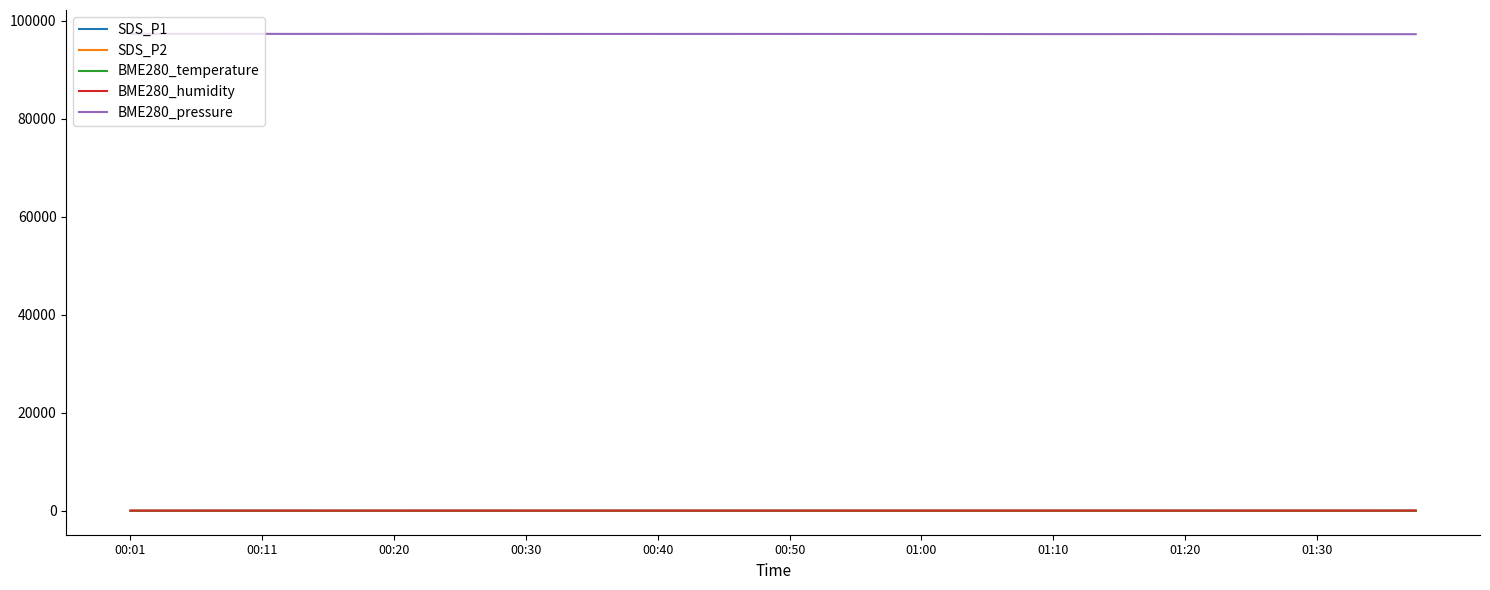

True or false: BME280_pressure and BME280_temperature cross at least once.

False